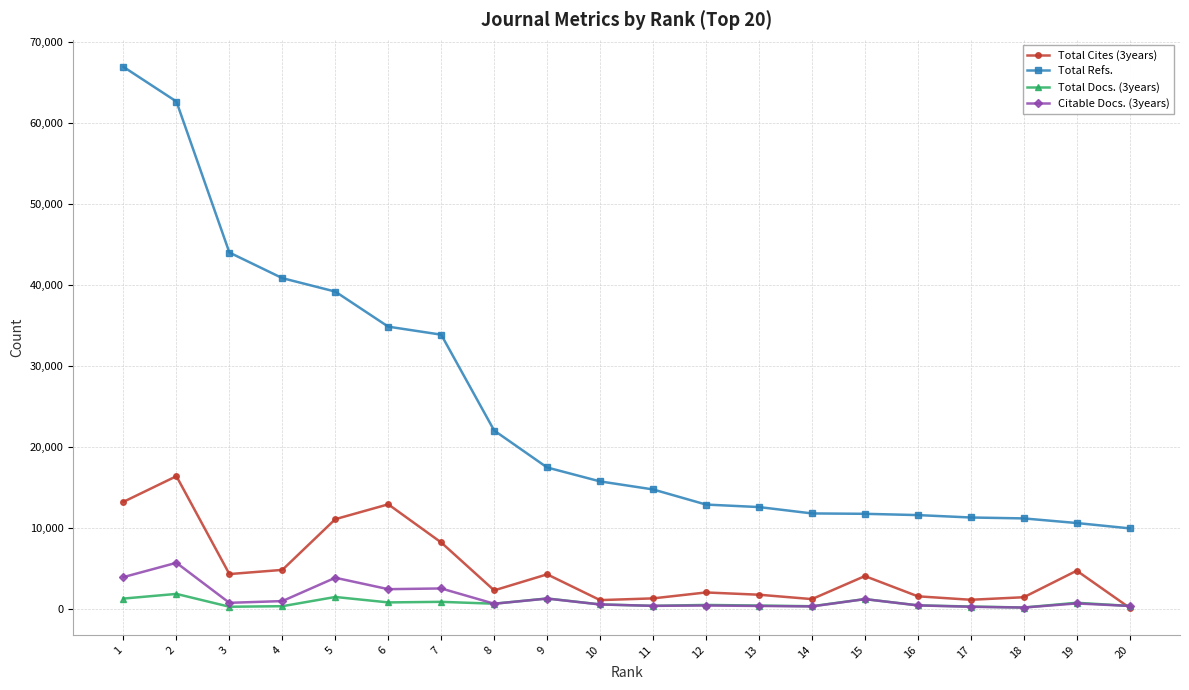

How many values in the Total Refs. series are below 15748?

10